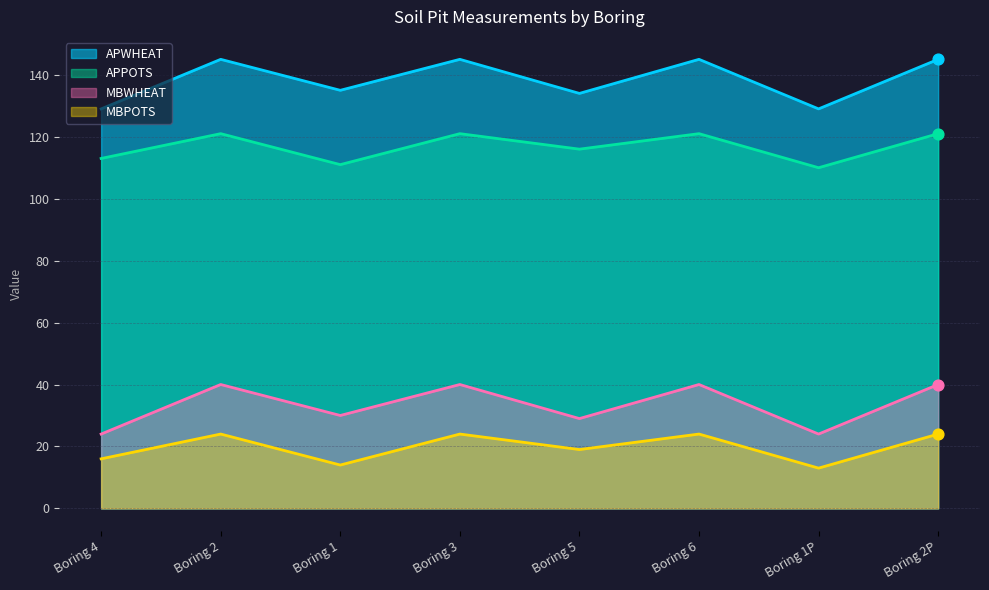

Is the value of APPOTS at Boring 5 greater than the value of MBPOTS at Boring 2?

Yes